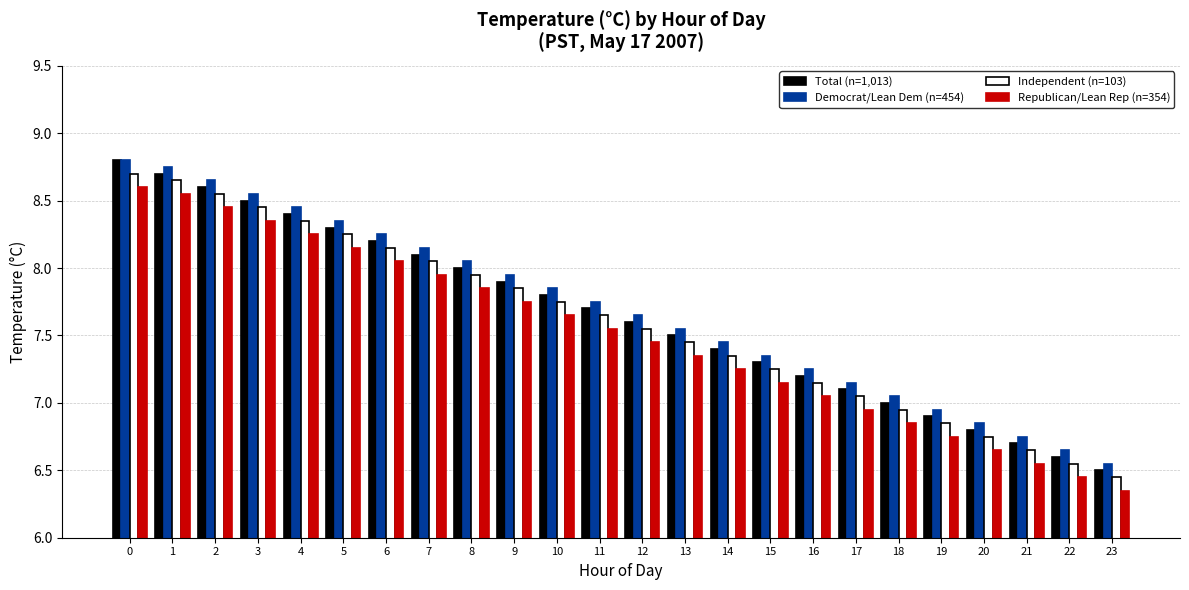

Which series has the largest total across all categories?

Democrat/Lean Dem (n=454)